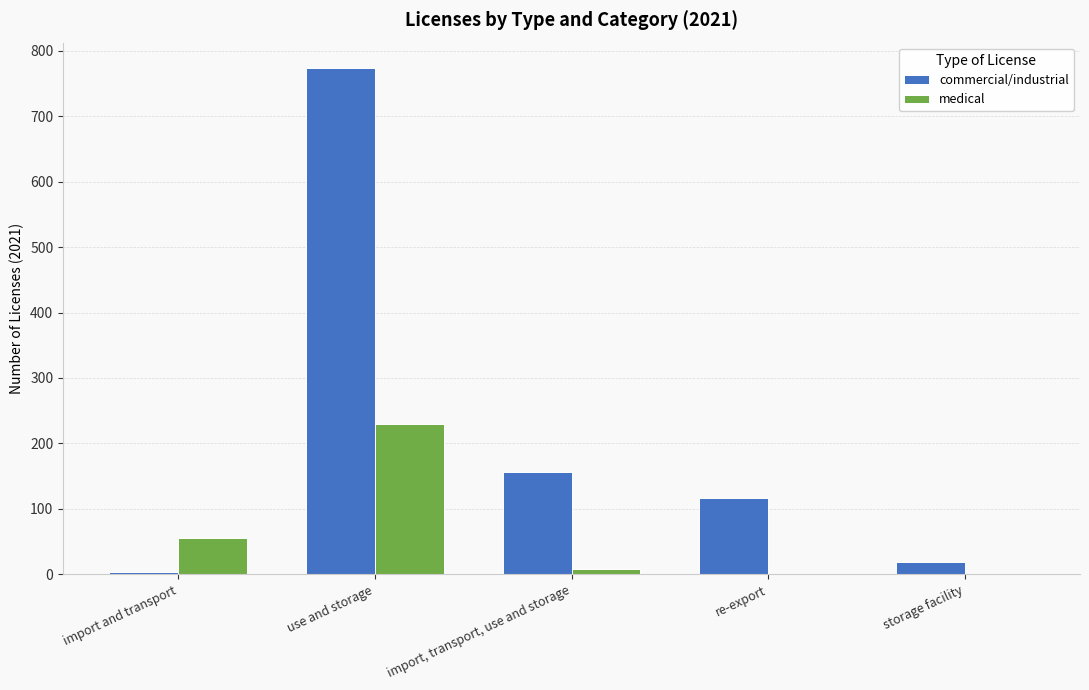

How many groups of bars are there?

5